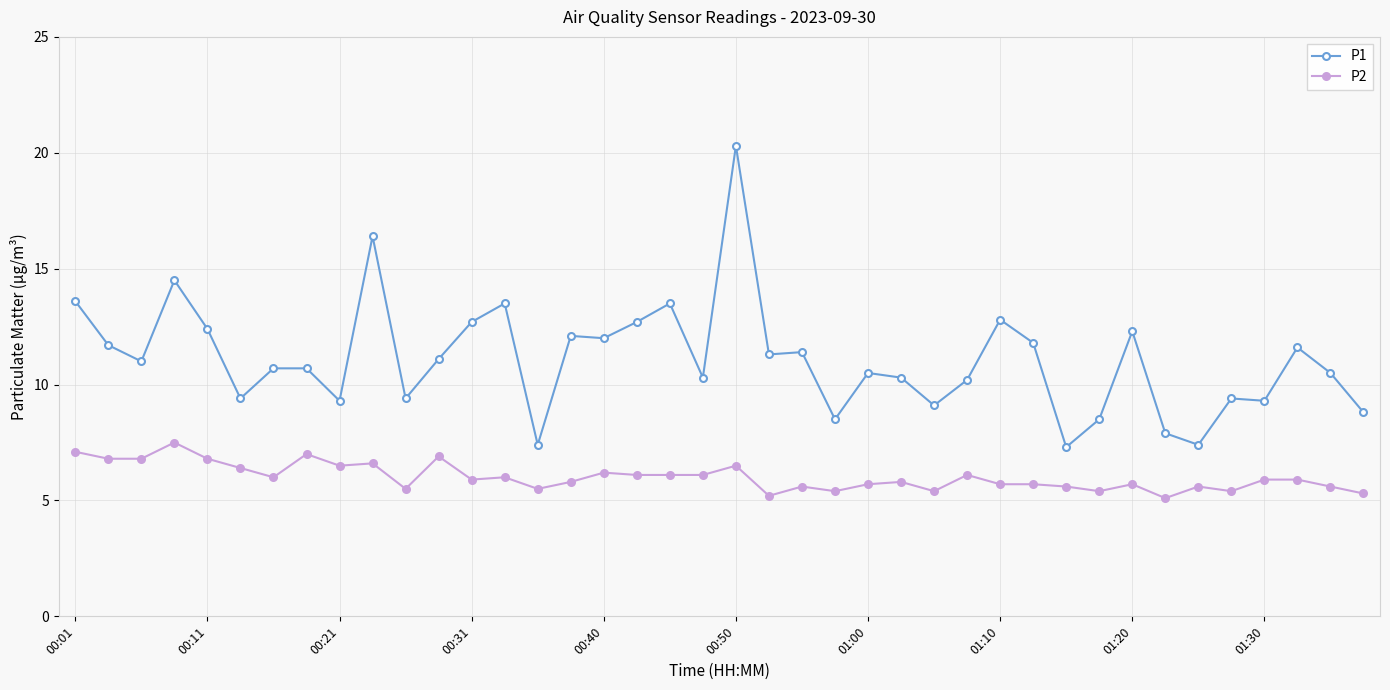

True or false: P2 and P1 intersect in this chart.

False